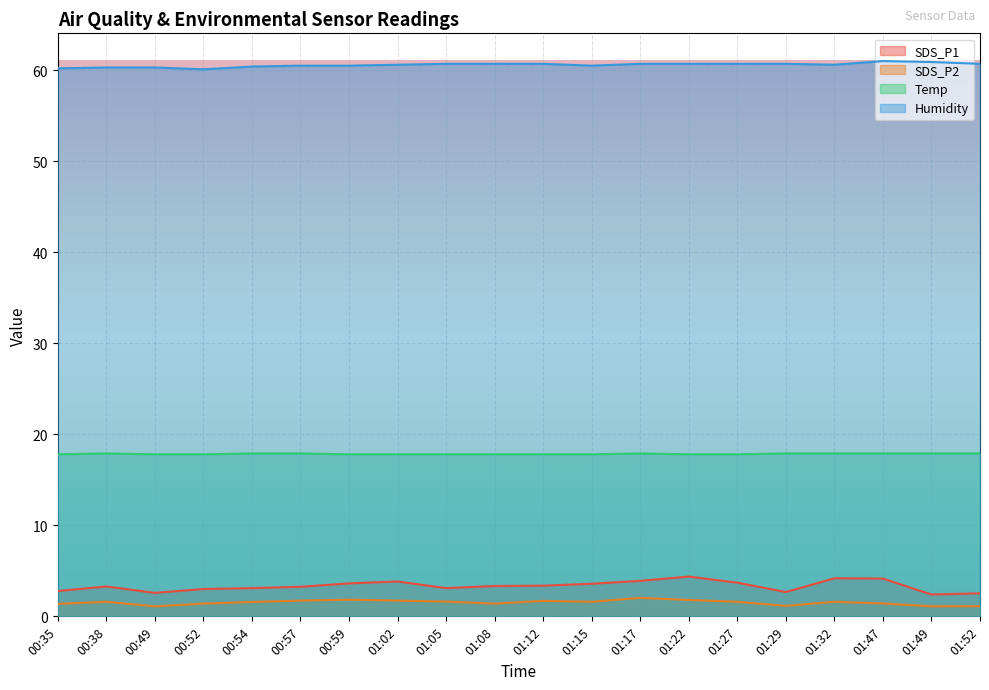

Is the value of SDS_P1 at 00:52 greater than the value of SDS_P2 at 00:38?

Yes